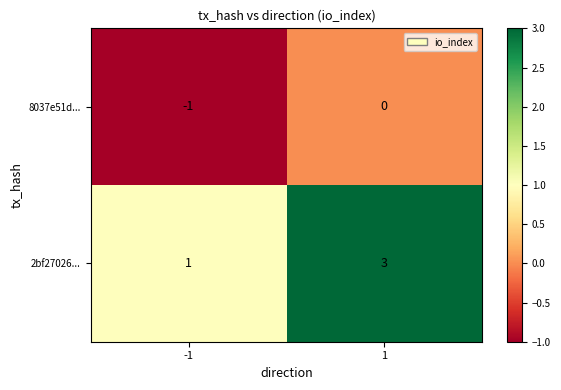

At how many categories does at least one series exceed 0?

2